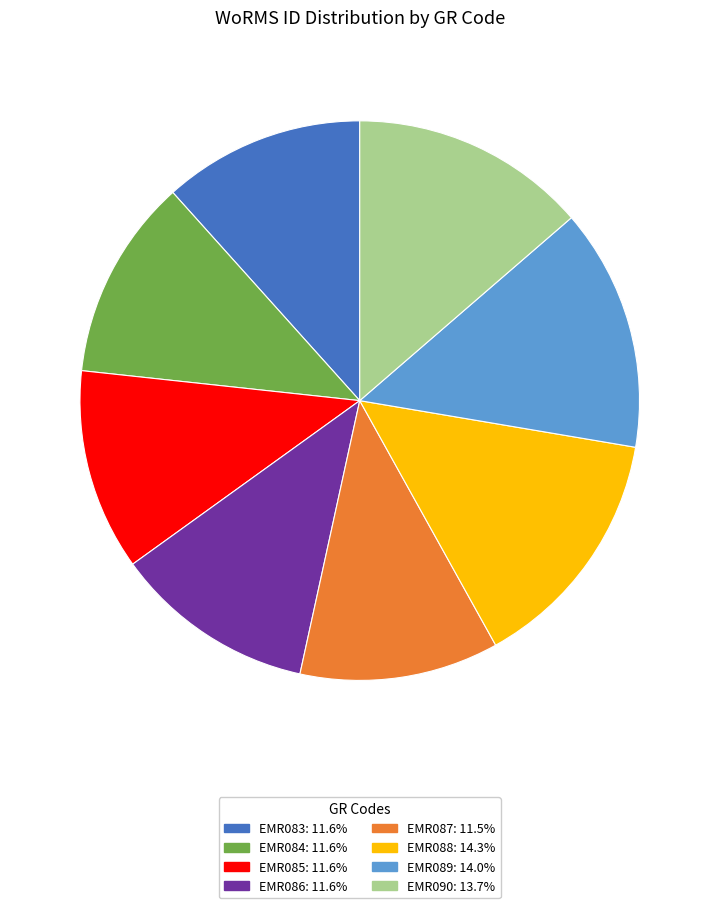

Count the number of slices in the pie.

8